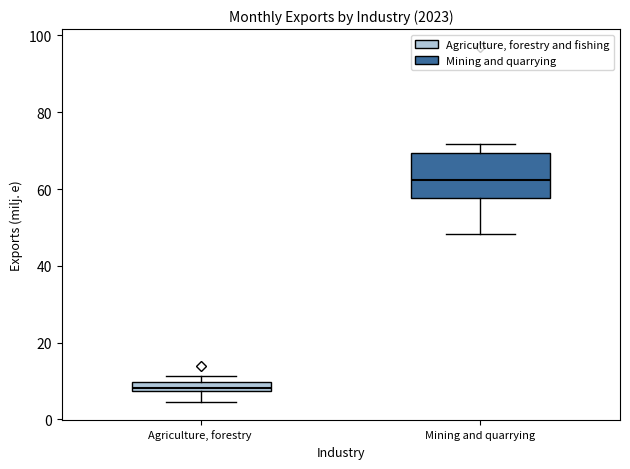

Which box's median line is the highest?

Mining and quarrying